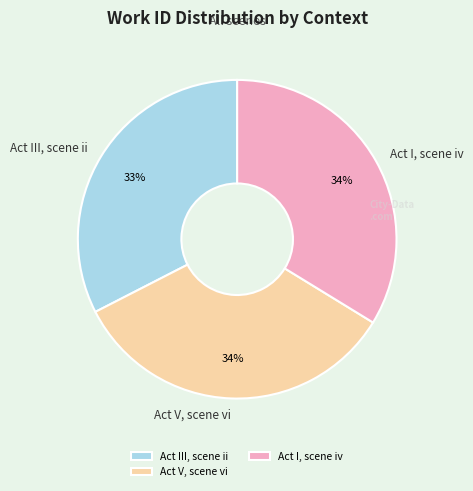

The Act I, scene iv slice represents 19% of the pie. True or false?

False